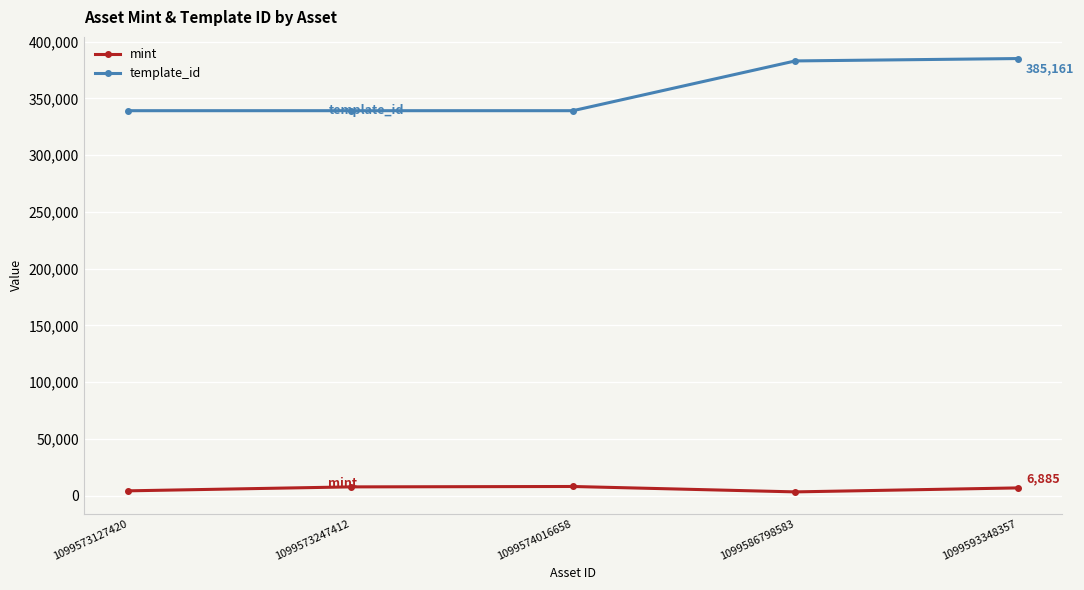

At which label is template_id closest to 362194?

1099586798583